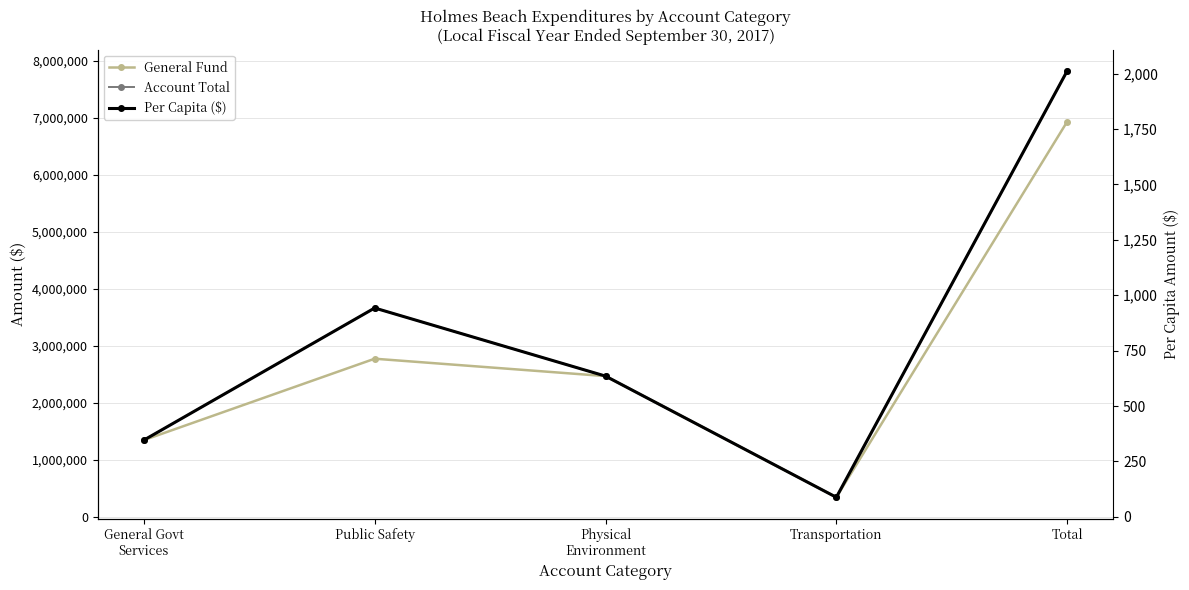

In Per Capita ($), how many points are higher than both neighbors (excluding endpoints)?

1